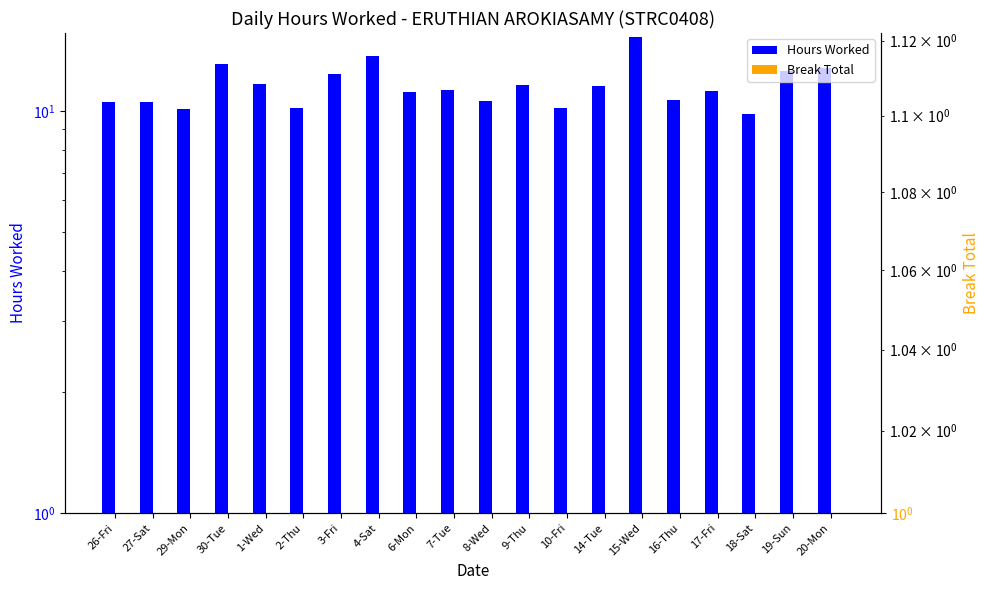

Reading left to right, transcribe all the data shown in this chart.

Hours Worked: 10.5	10.5	10.1	13.1	11.7	10.2	12.3	13.7	11.2	11.3	10.6	11.6	10.2	11.5	15.3	10.7	11.2	9.8	12.6	12.8
Break Total: 0.1	0.1	0.1	0.1	0.1	0.1	0.1	0.1	0.1	0.1	0.1	0.1	0.1	0.1	0.1	0.1	0.1	0.1	0.1	0.1